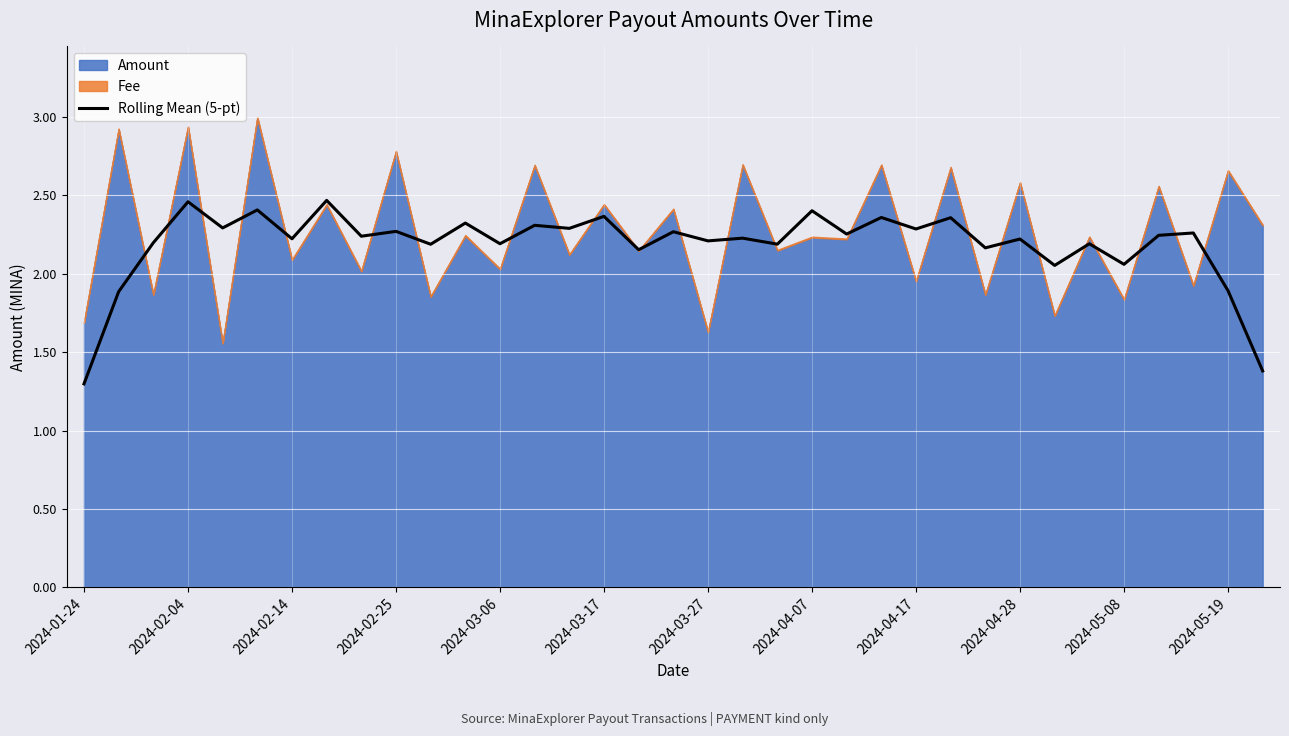

What is the value of the 23rd point from the left?

2.3